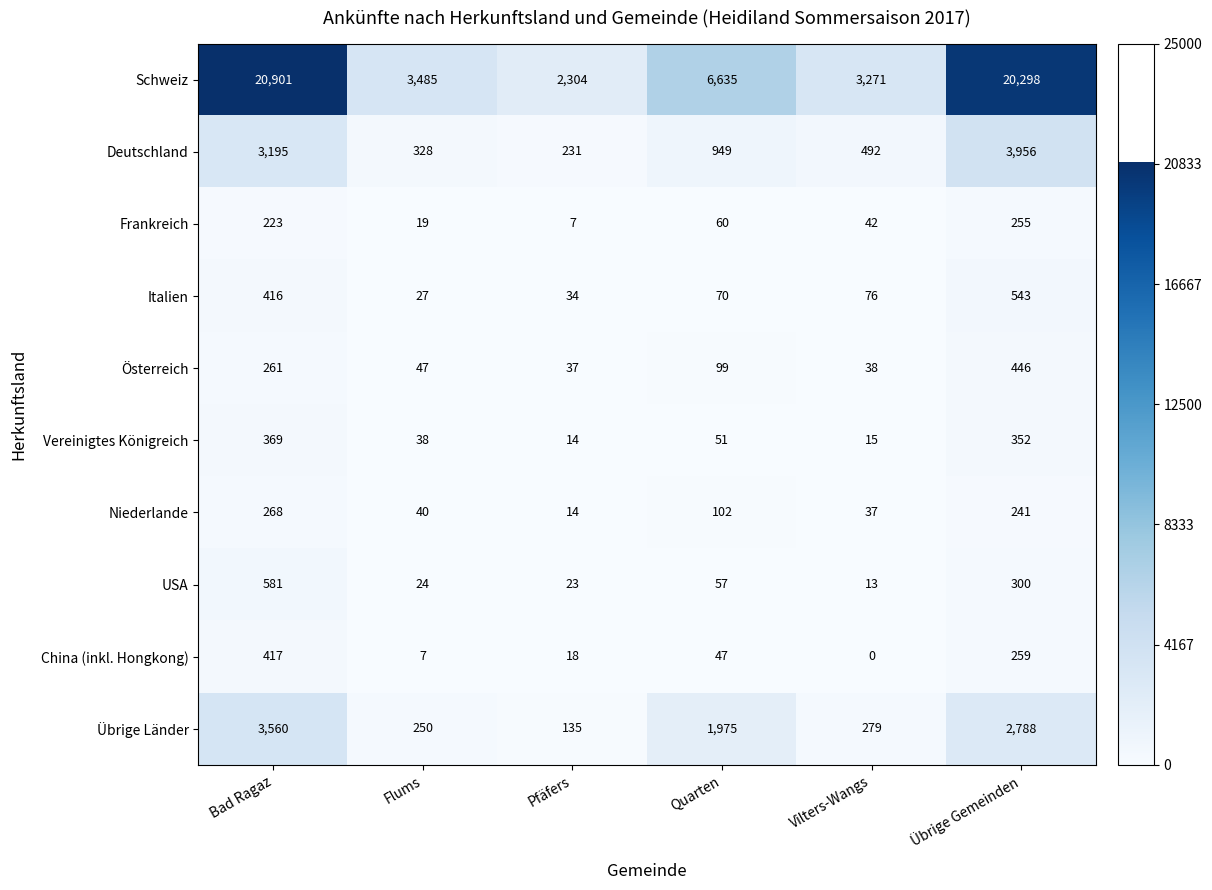

The value of Deutschland at Bad Ragaz is 3195. True or false?

True